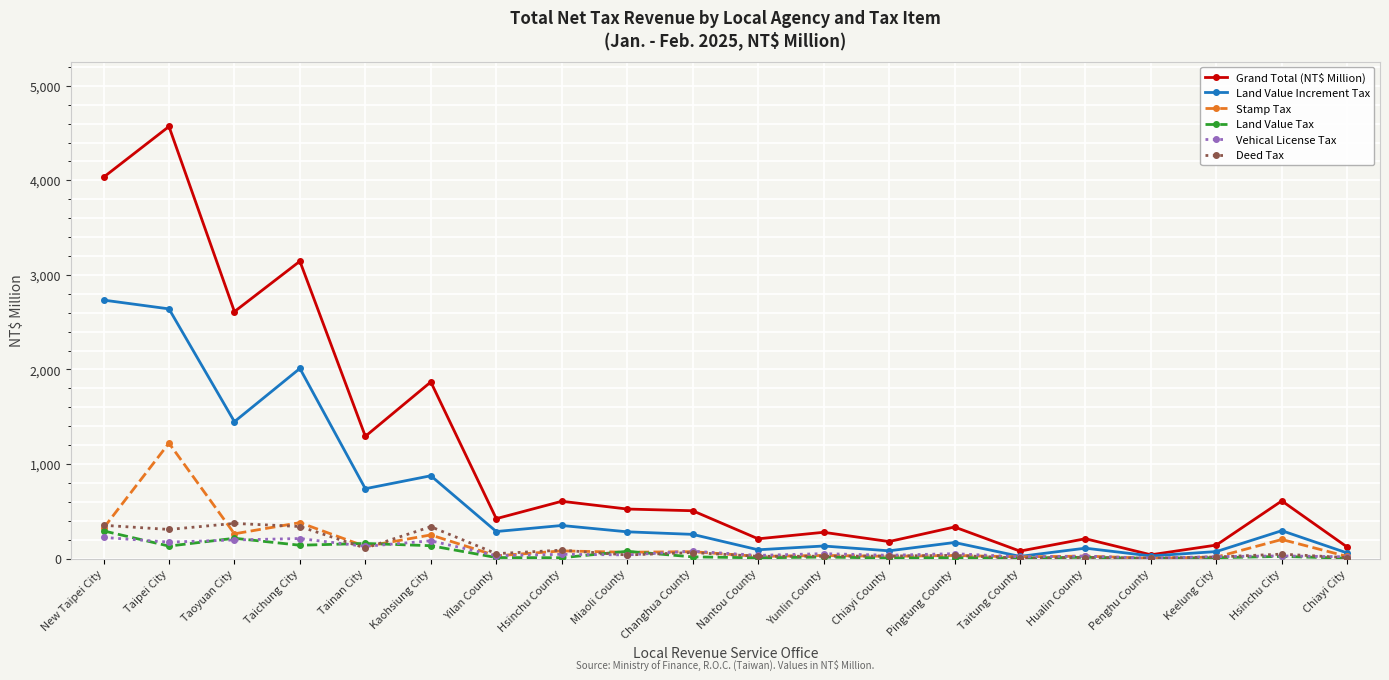

What is the spread (max minus min) of values at New Taipei City?

3809